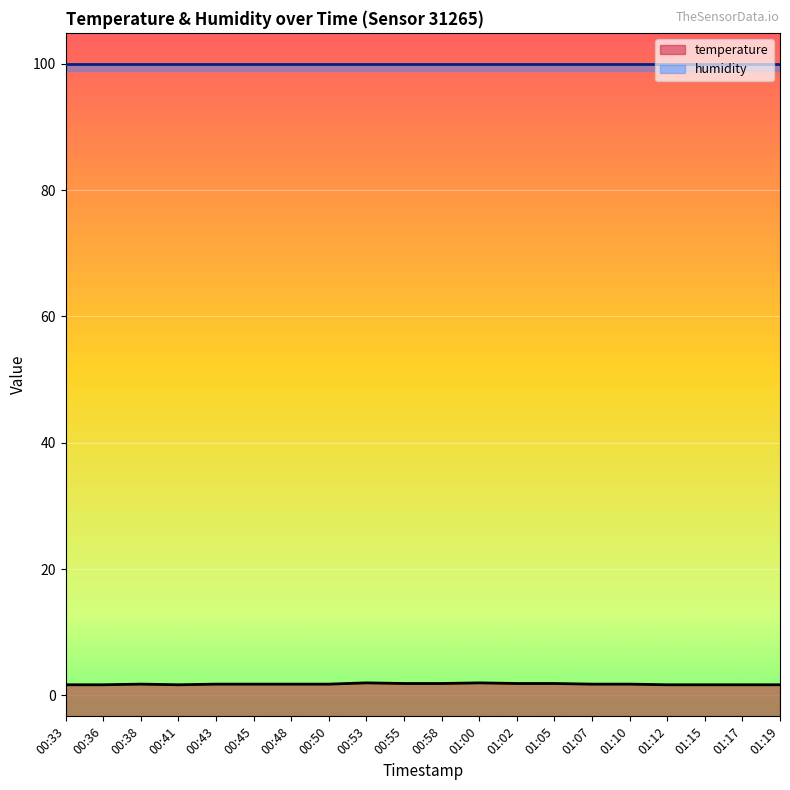

What is the maximum value shown in the chart?

2.0